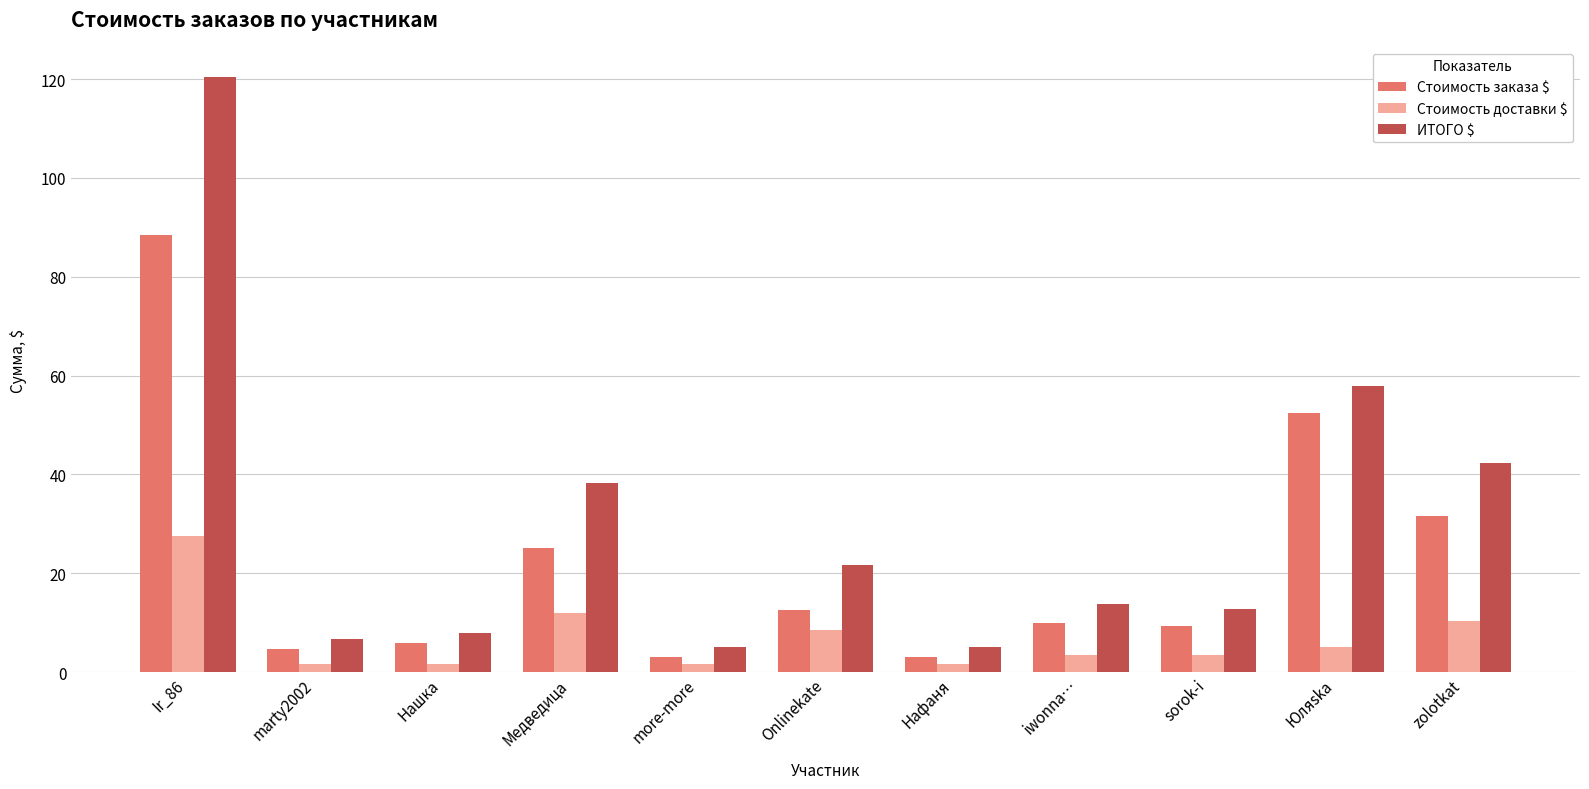

The Стоимость заказа $ series shows 12.5 at Onlinekate. True or false?

True